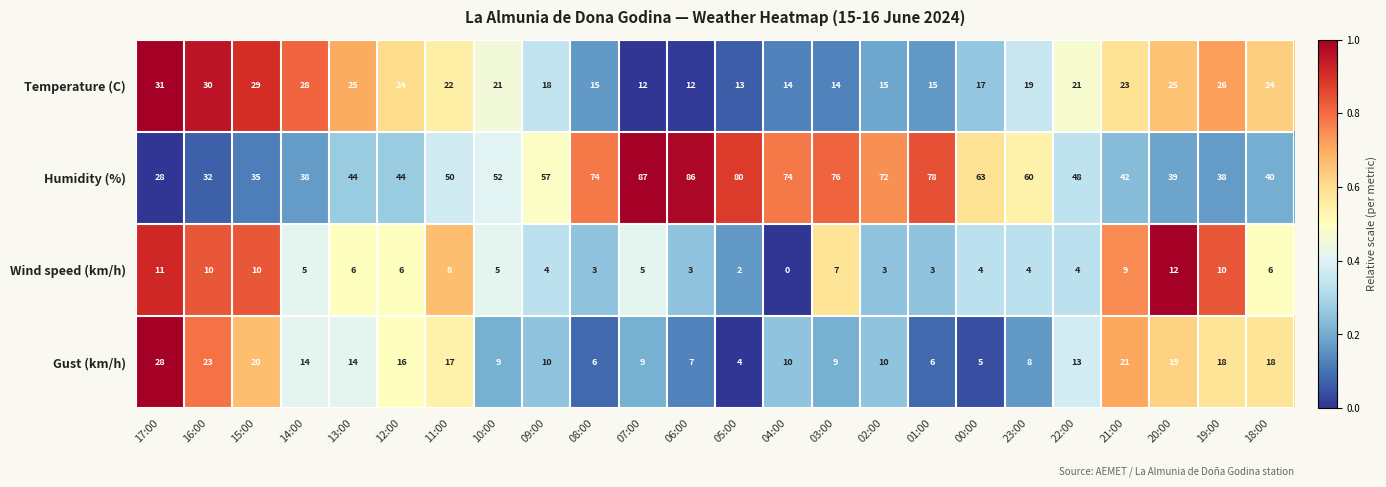

How many distinct data groups are displayed?

4